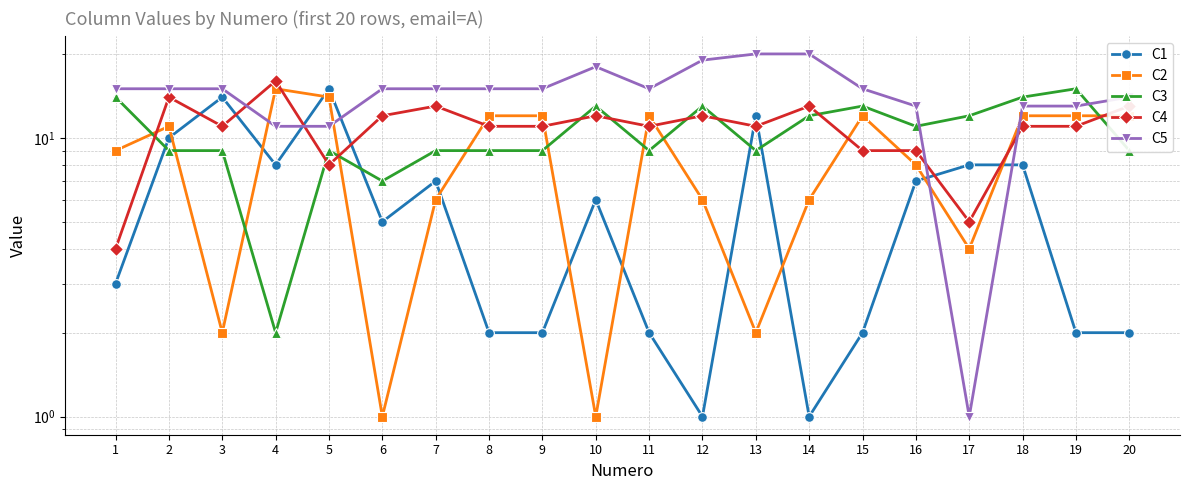

Where is the first local maximum for C1?

3